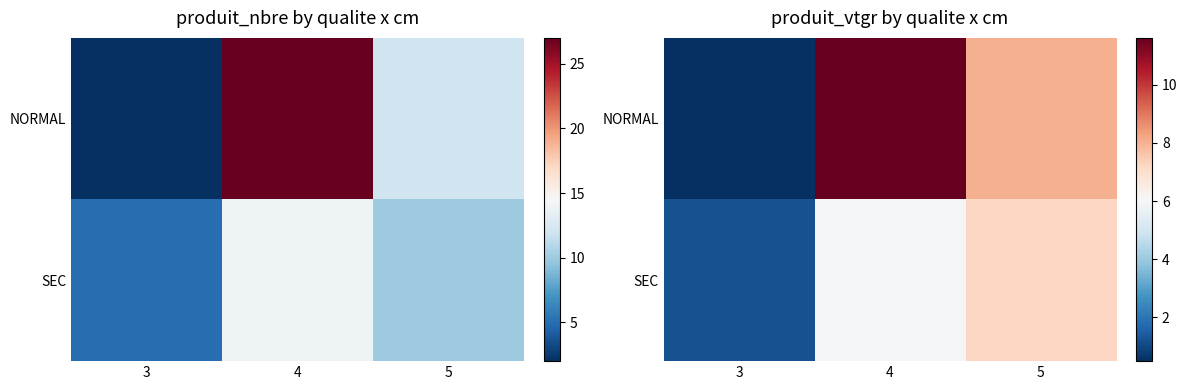

The value of NORMAL at 4 is 11.6. True or false?

True